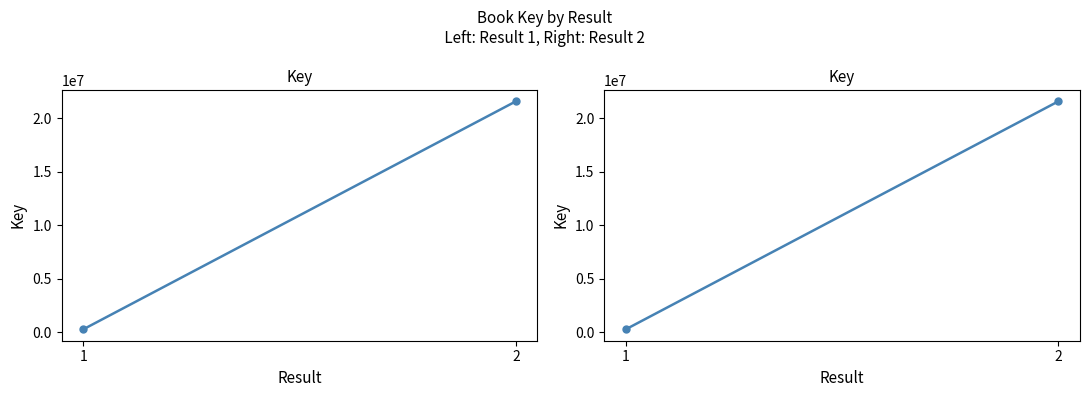

Reading left to right, extract all data points from this chart.

1=262498	2=21561951